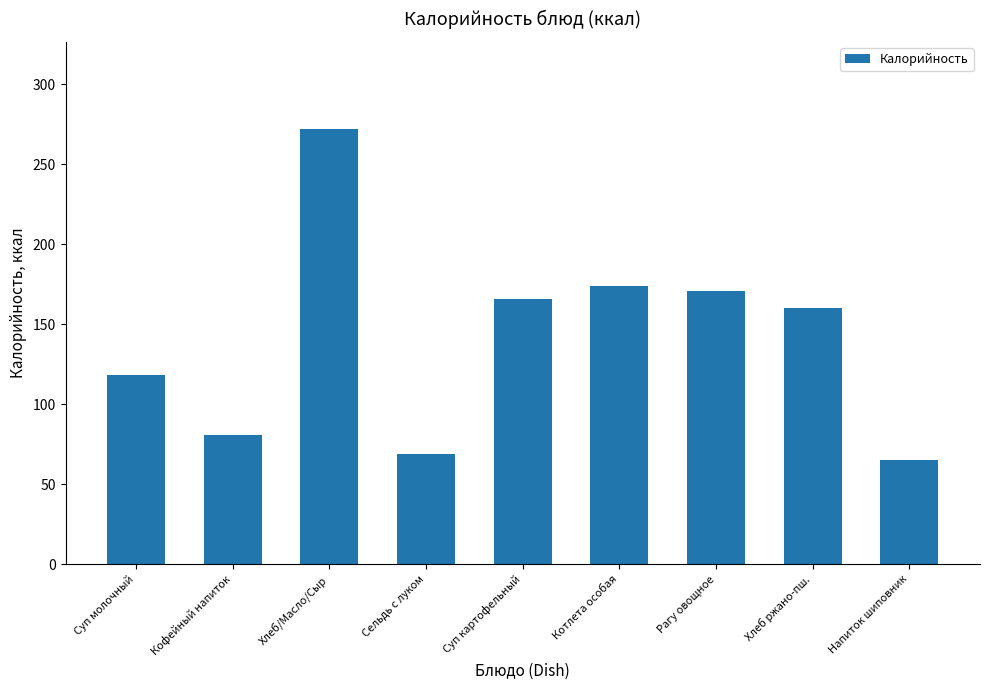

The chart shows a value of 160 at Хлеб ржано-пш.. True or false?

True